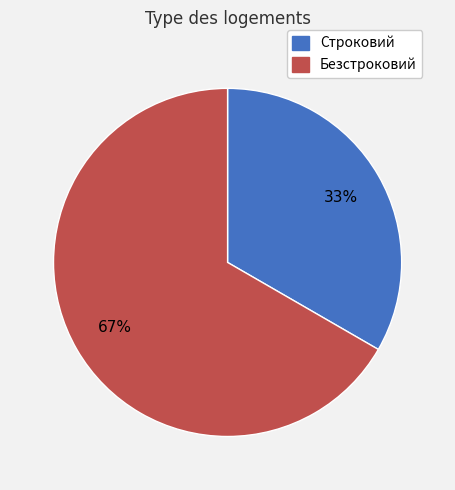

To the nearest percent, what portion does Строковий represent?

33%